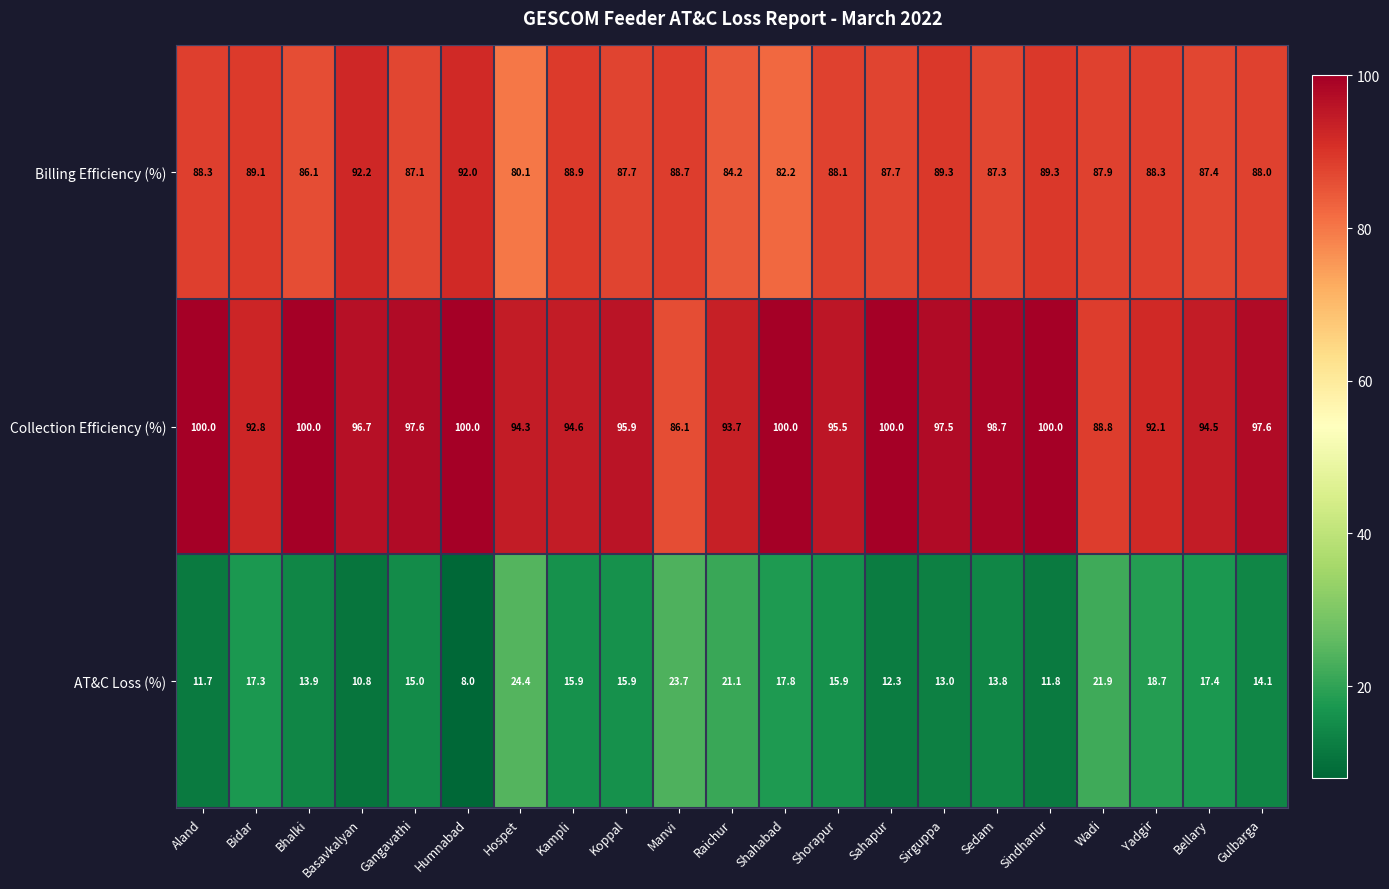

At which category is the sum across all series the highest?

Sindhanur